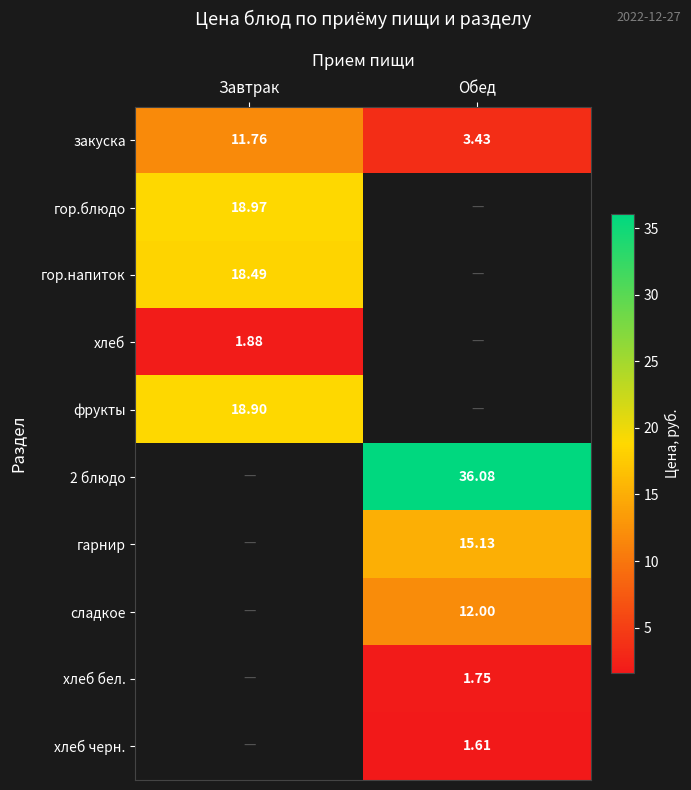

At how many categories does at least one series exceed 10?

2